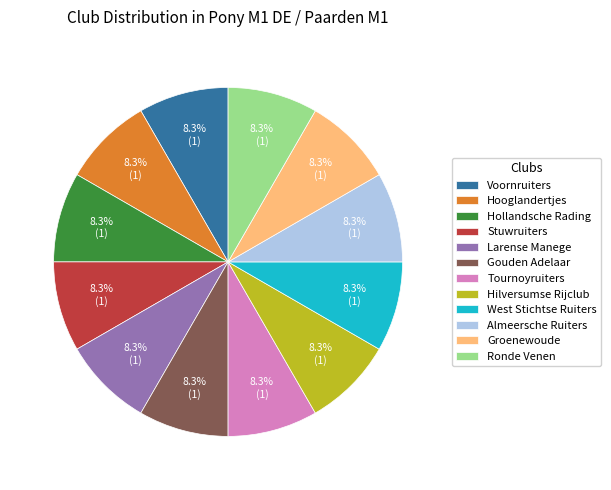

What percentage do Hollandsche Rading and Gouden Adelaar together represent?

16.7%